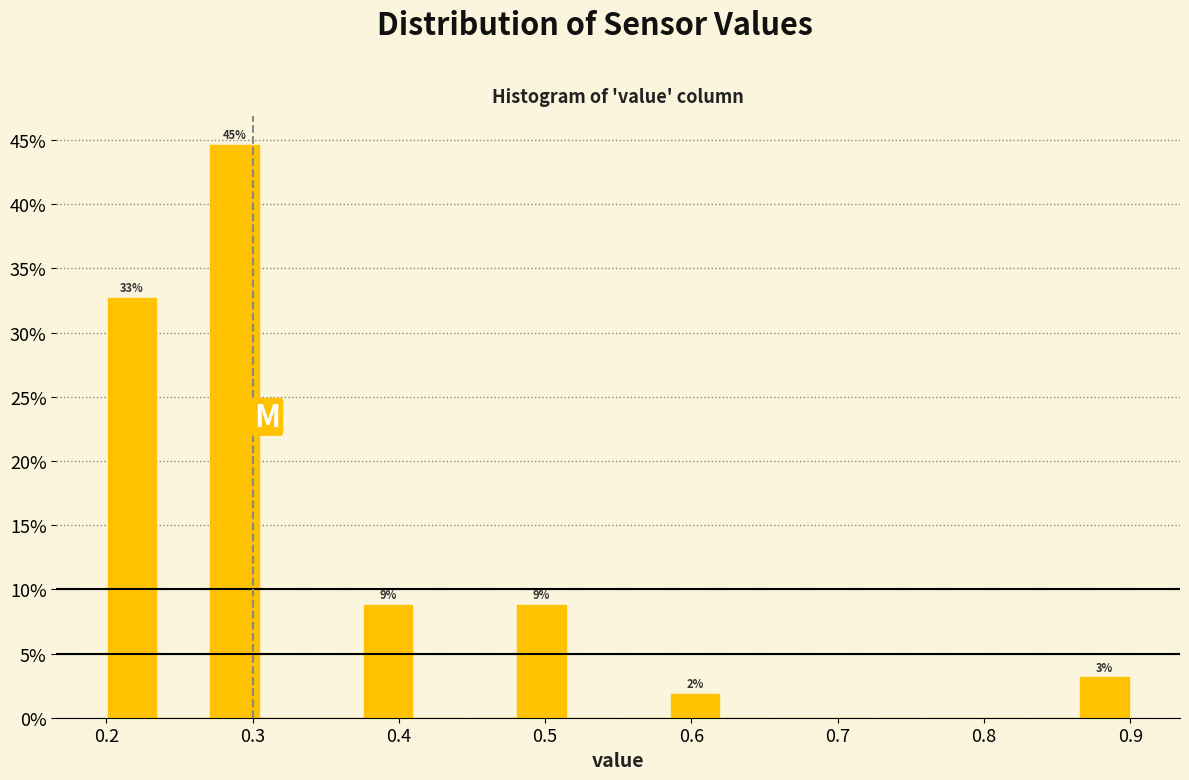

Around what value on the x-axis is the tallest bar? Give the approximate position of its centre, as read against the axis.

0.29